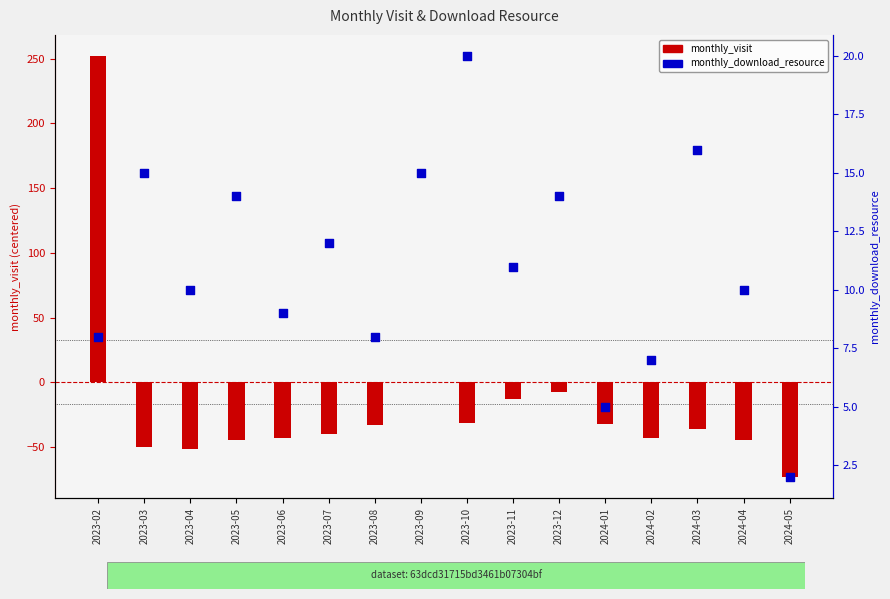

Is the value of monthly_visit at 2024-05 greater than the value of monthly_download_resource at 2024-01?

No